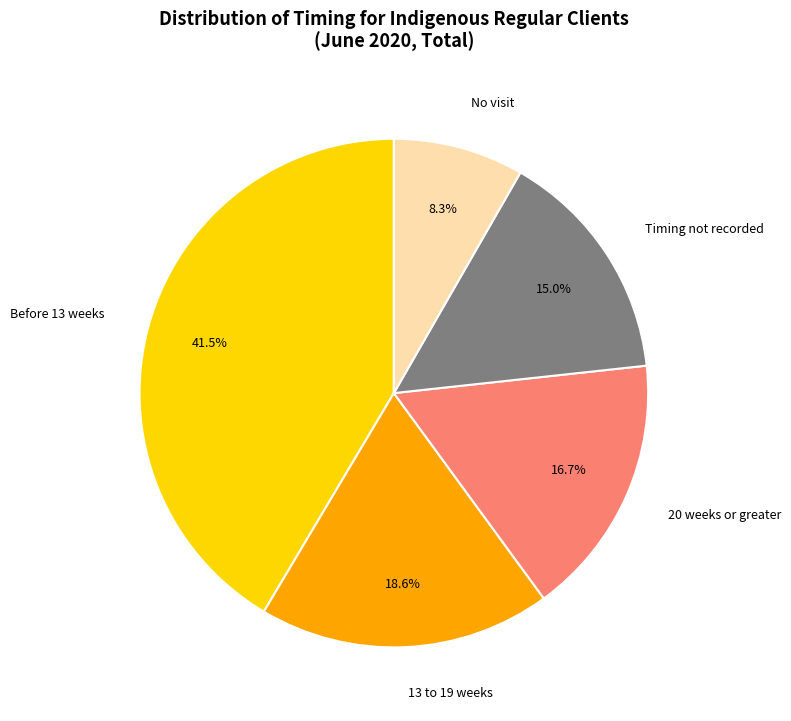

To the nearest percent, what percentage of the pie is No visit?

8%